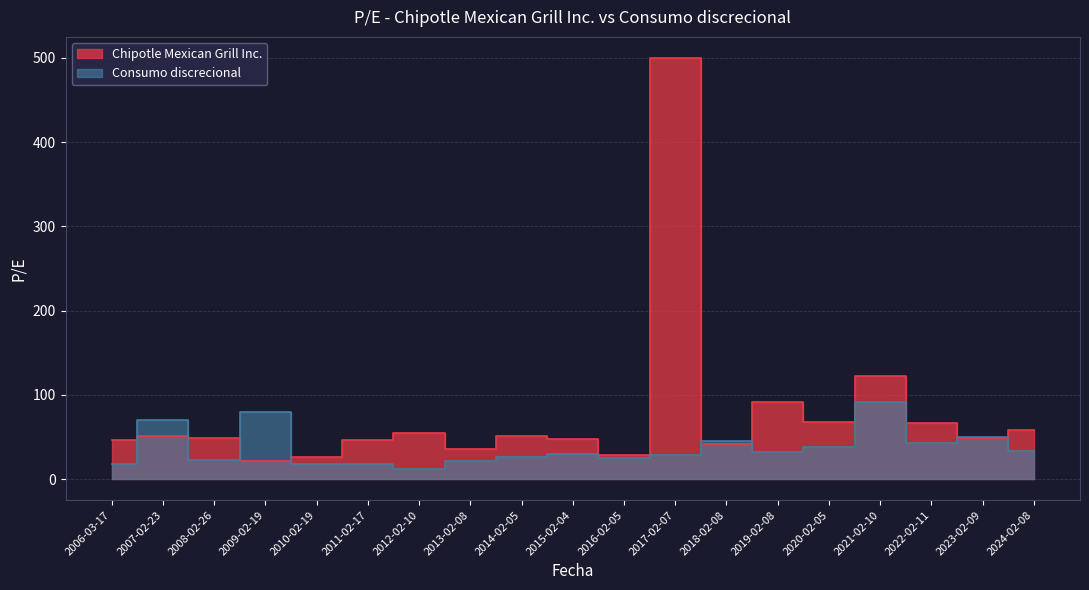

At which label is Chipotle Mexican Grill Inc. closest to 261?

2021-02-10